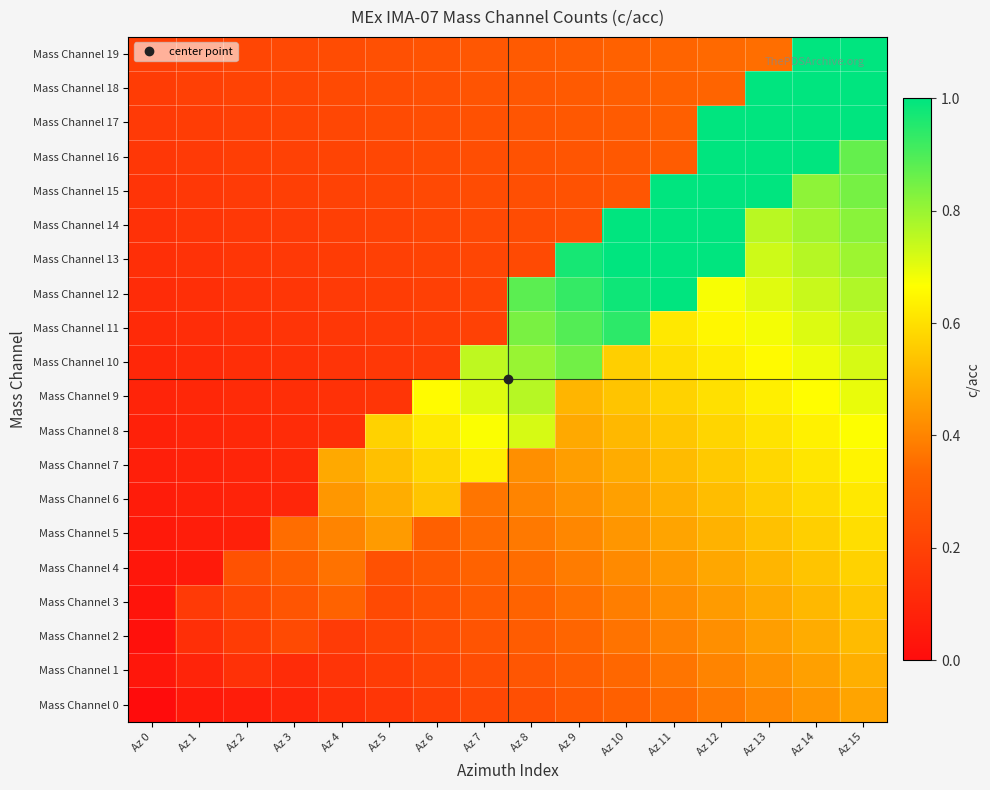

Which category has the highest value across all series?

Az 15